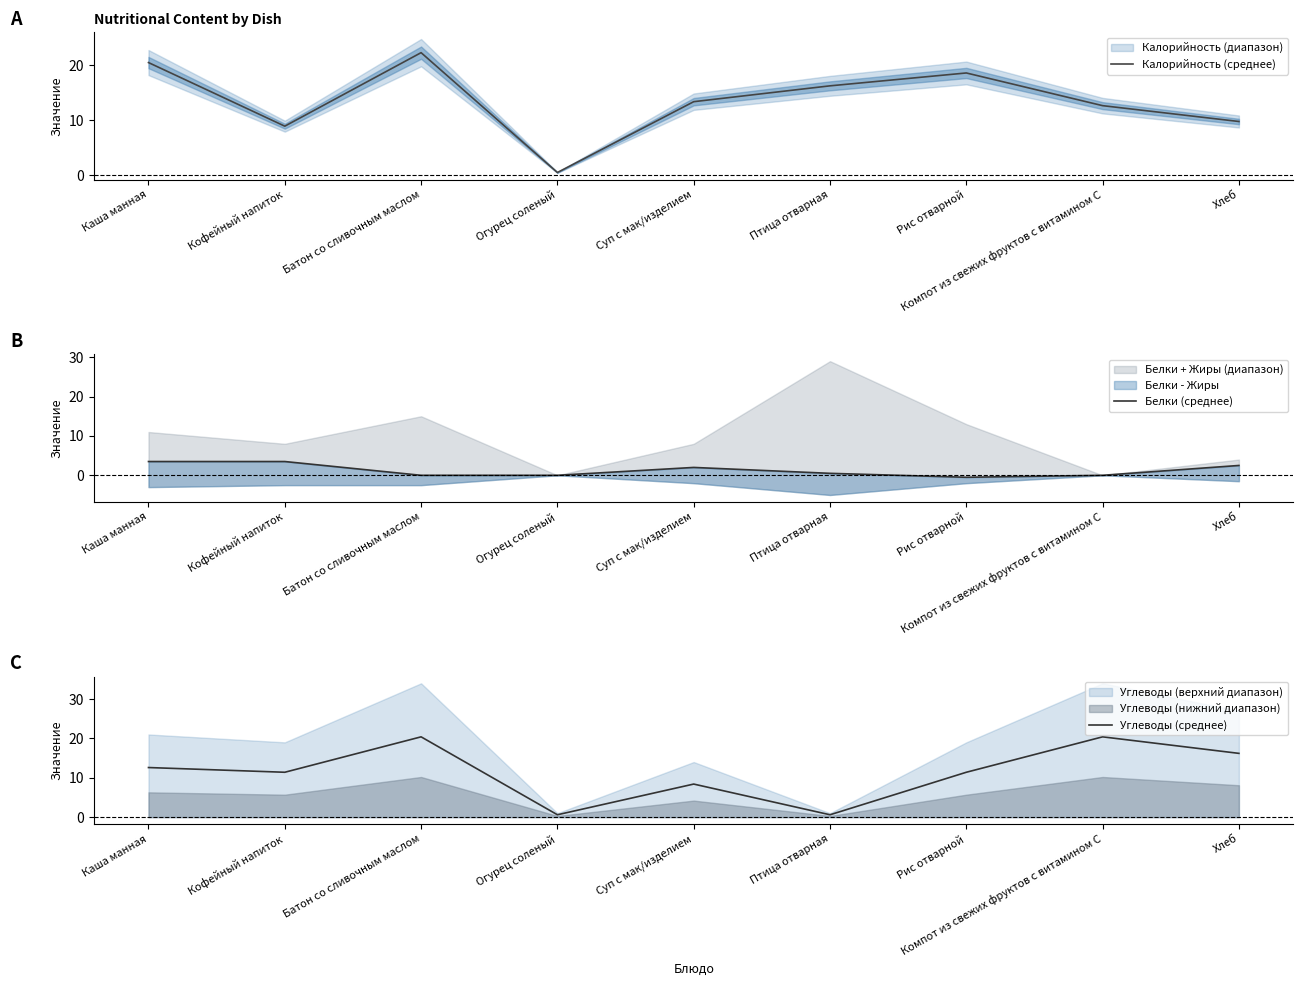

At which category does Белки (среднее) reach its first local peak?

Суп с мак/изделием